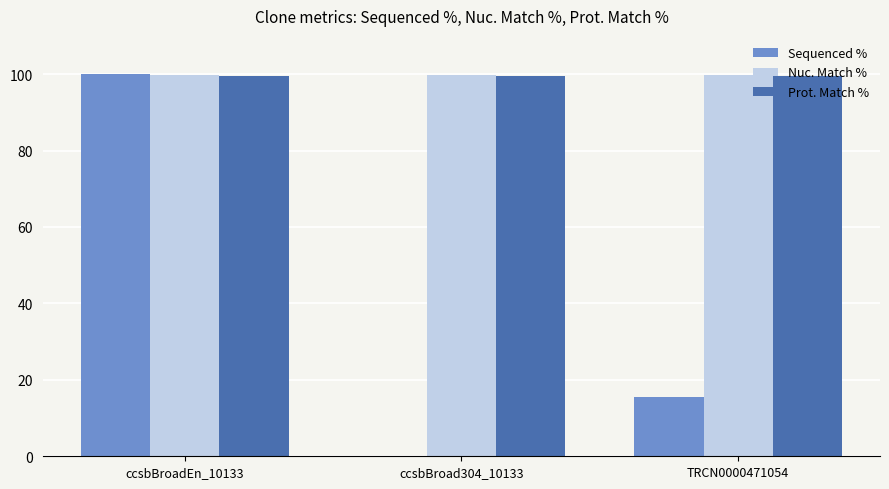

What is the sum of the Nuc. Match % values at TRCN0000471054 and ccsbBroadEn_10133?

199.6